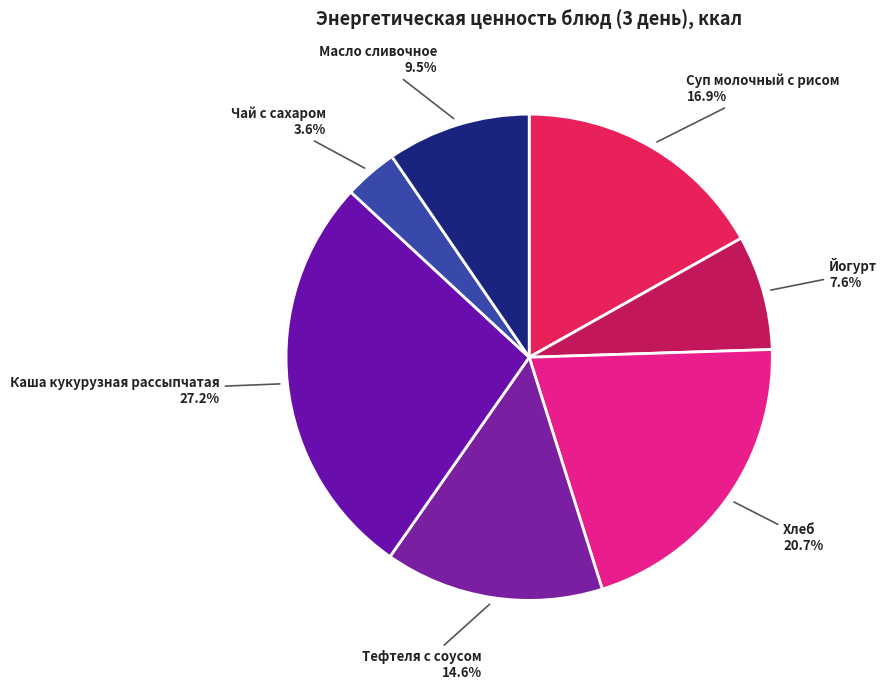

Do Каша кукурузная рассыпчатая and Тефтеля с соусом together represent more than half of the pie?

No